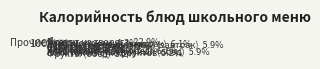

Is there any slice that represents more than half of the pie?

Yes